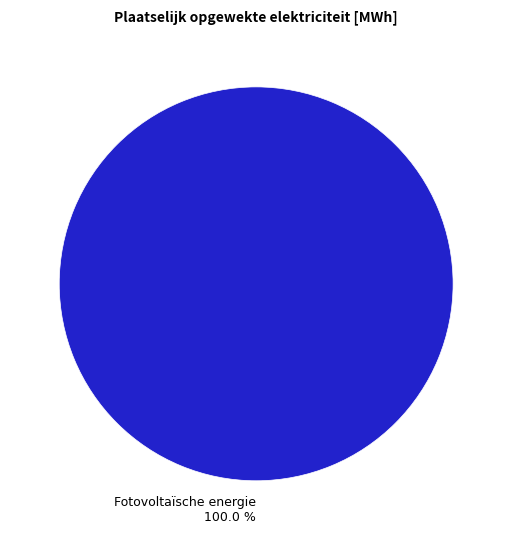

Does Fotovoltaïsche energie represent more than half of the total?

Yes